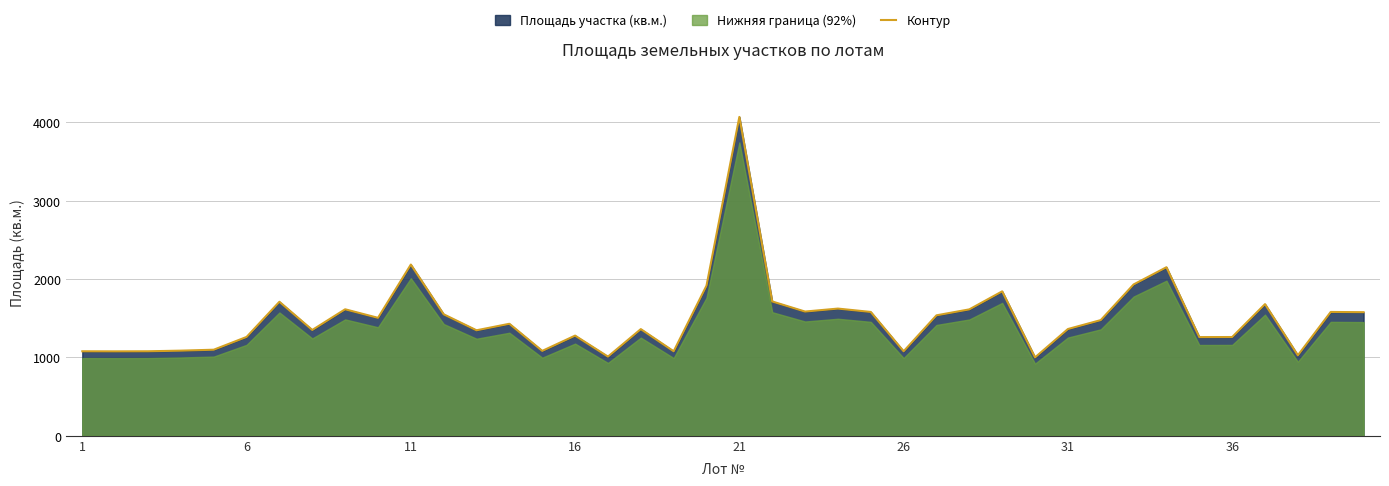

How many points are lower than both their immediate neighbors (excluding endpoints)?

12